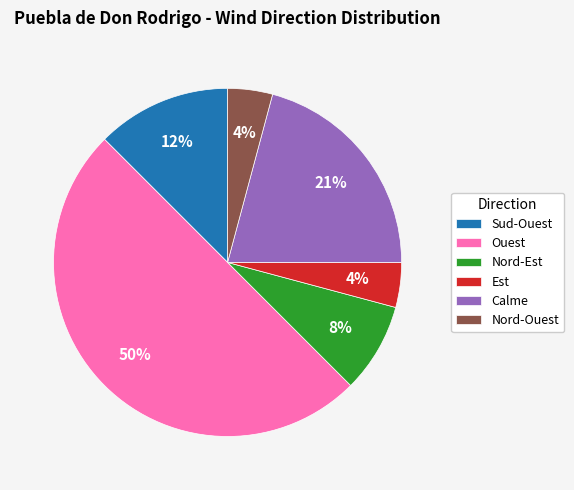

Is it true that Sud-Ouest is 12% of the pie?

True